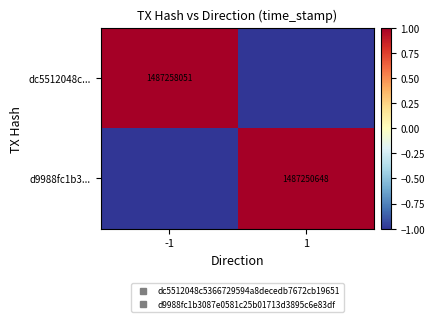

The d9988fc1b3... series shows 1 at 1. True or false?

True